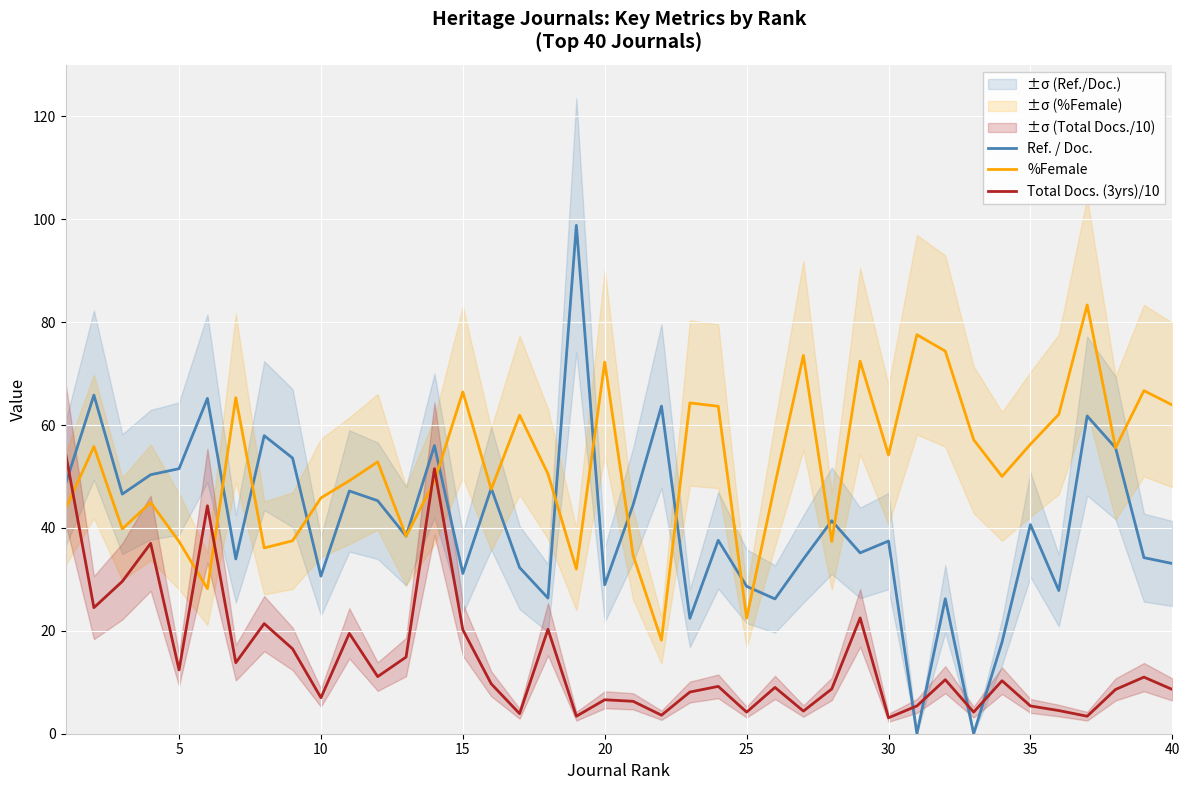

The value of Ref. / Doc. at 20 is 14.4. True or false?

False